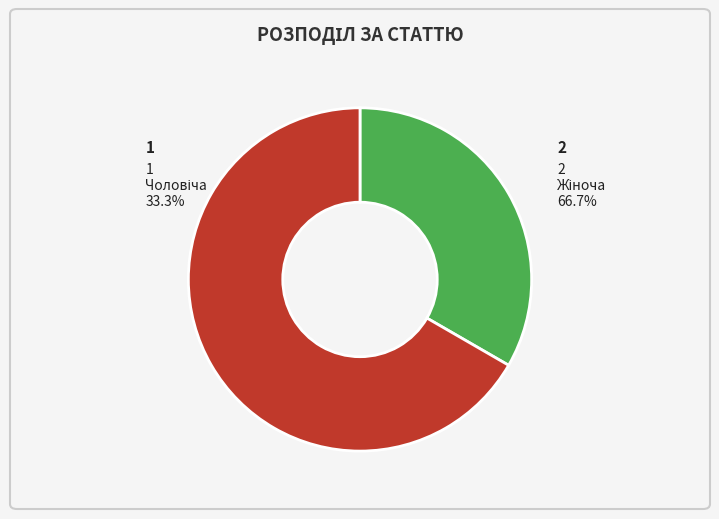

Which category has the biggest portion of the pie?

Жіноча